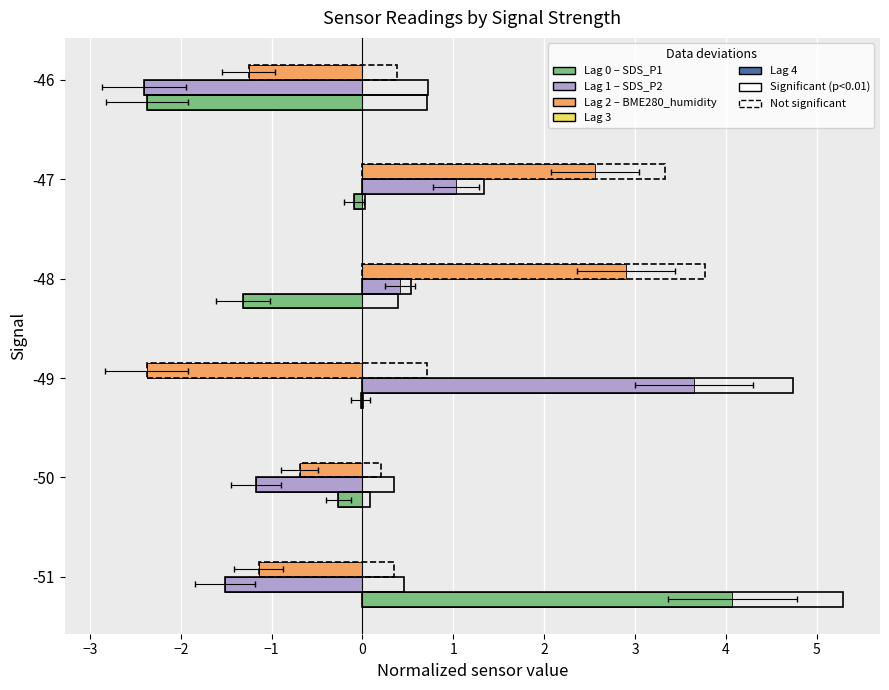

How many values in BME280_humidity (Lag 2) are above zero?

2